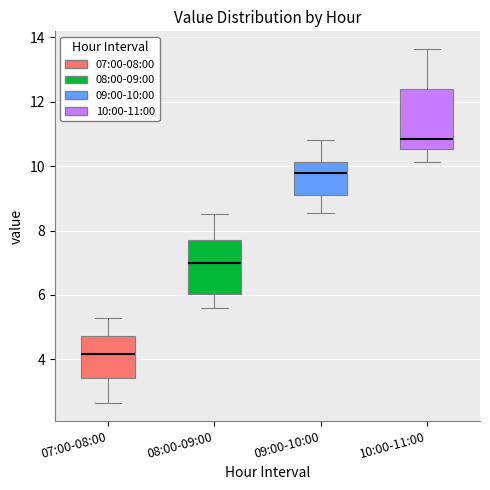

Where does the upper whisker of the box for 07:00-08:00 end on the y-axis? The values are not printed on the chart, so give them approximately, as read against the axis.

5.2